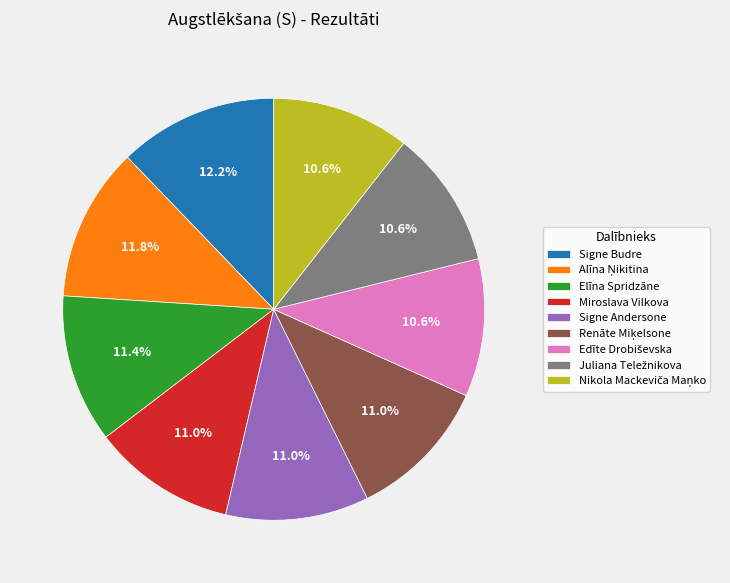

Is there any slice that represents more than half of the pie?

No